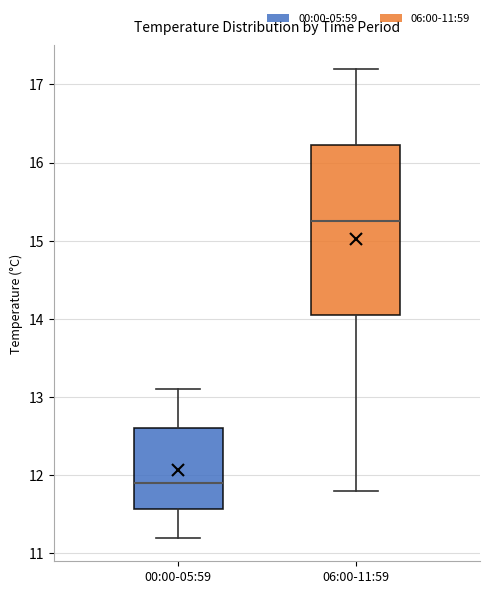

Which box is the tallest, from its lower edge to its upper edge?

06:00-11:59